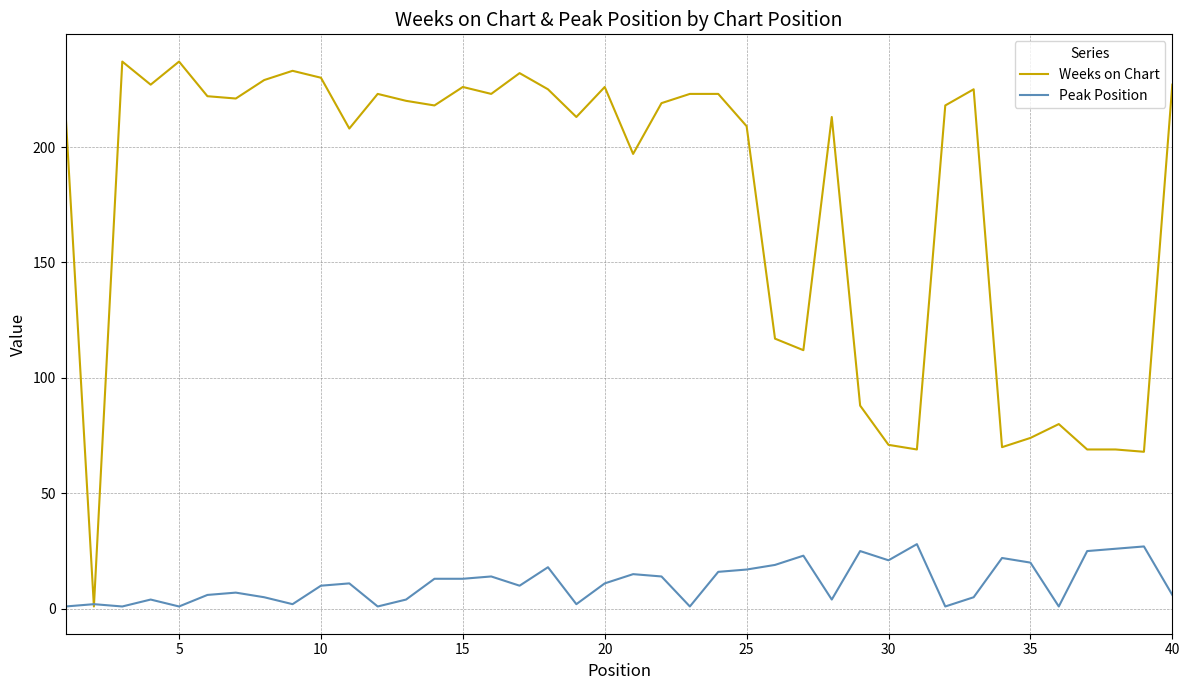

Which series has the largest total across all categories?

Weeks on Chart